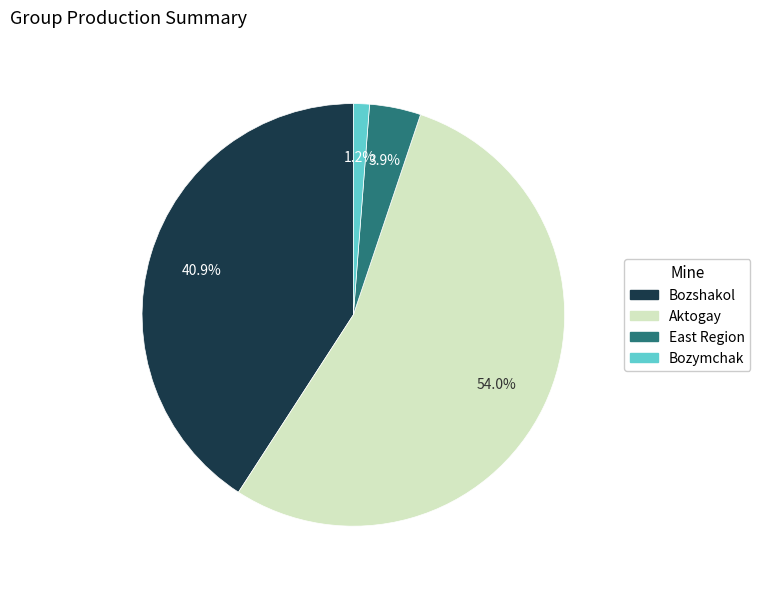

Is there any slice that represents more than half of the pie?

Yes